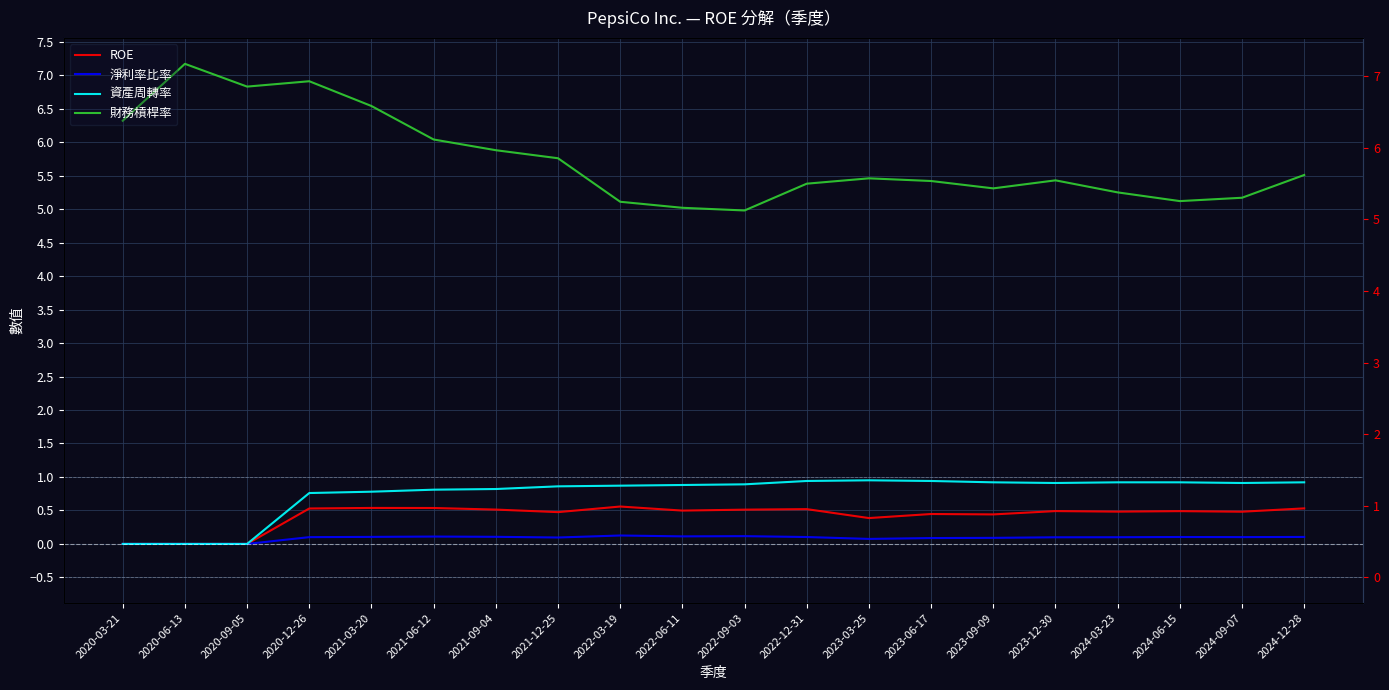

What is the difference between the second highest and second lowest values in the 資產周轉率 series?

0.9